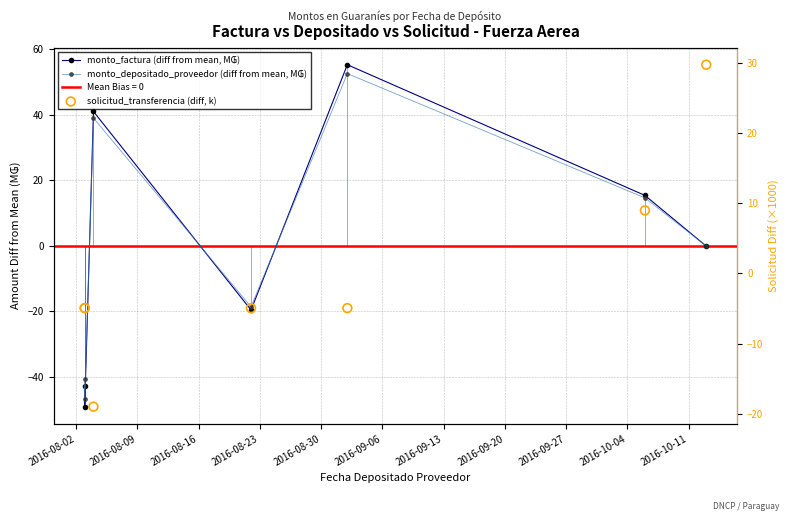

Is the value of monto_factura (diff from mean, M₲) at 2016-08-23 greater than the value of monto_depositado_proveedor (diff from mean, M₲) at 2016-08-23?

No